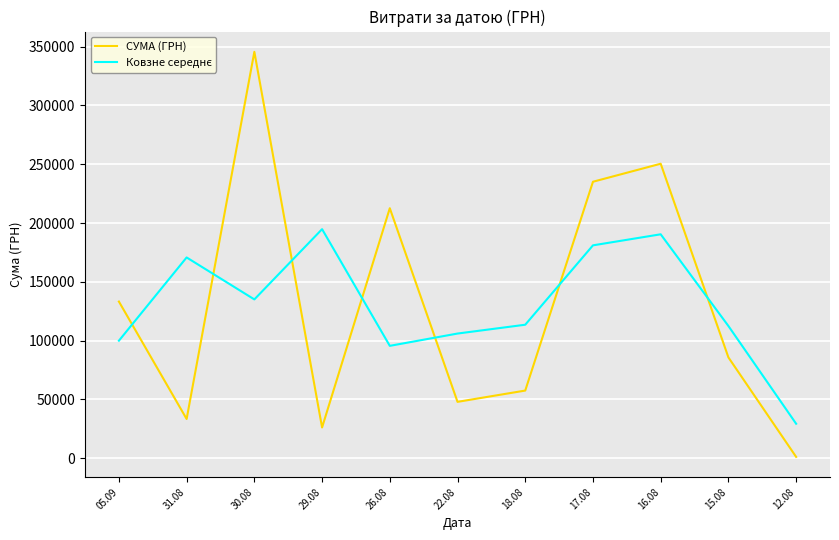

What is the maximum value shown in the chart?

345687.3